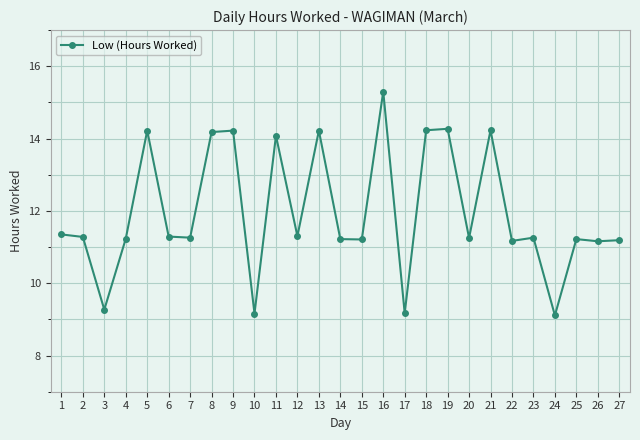

What is the greatest value displayed?

15.3